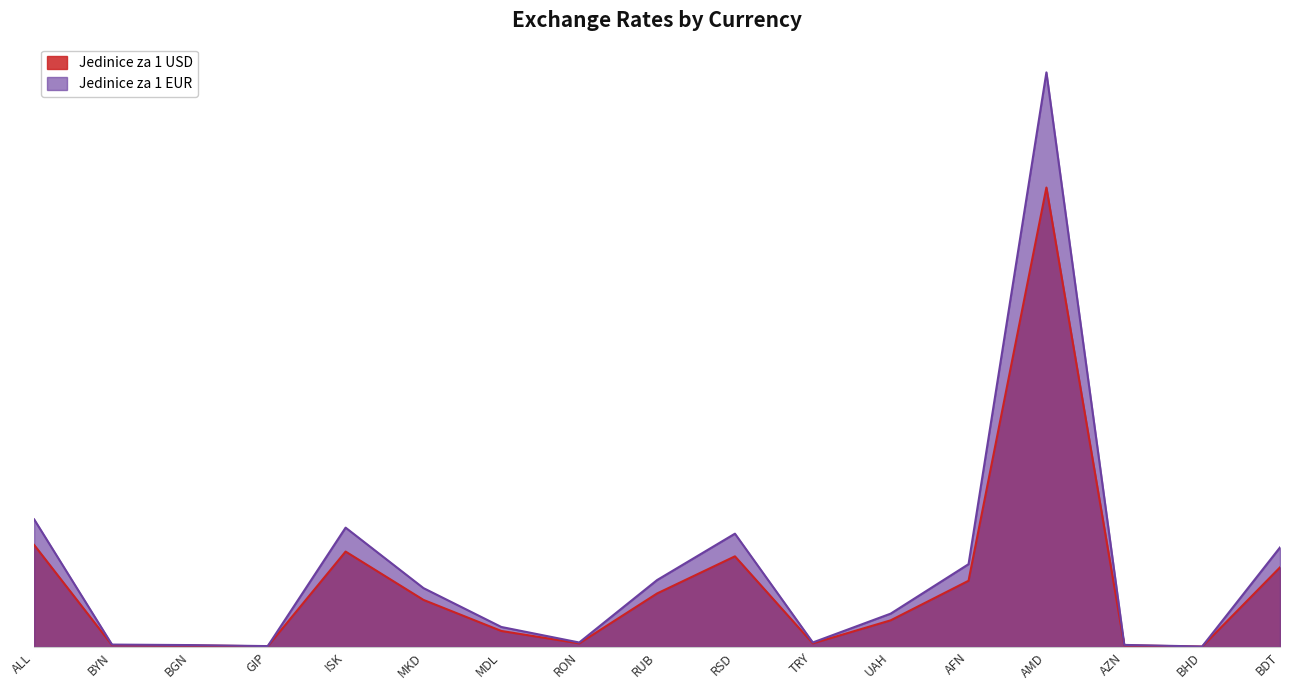

At which label is Jedinice za 1 EUR closest to 300?

ALL